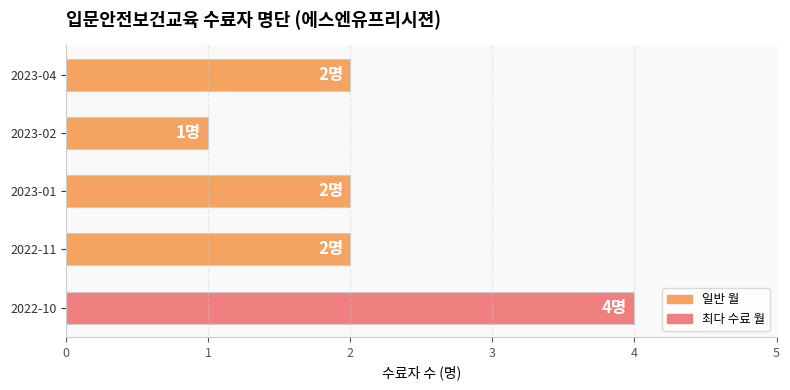

What is the sum of the values at 2022-11 and 2023-02?

3